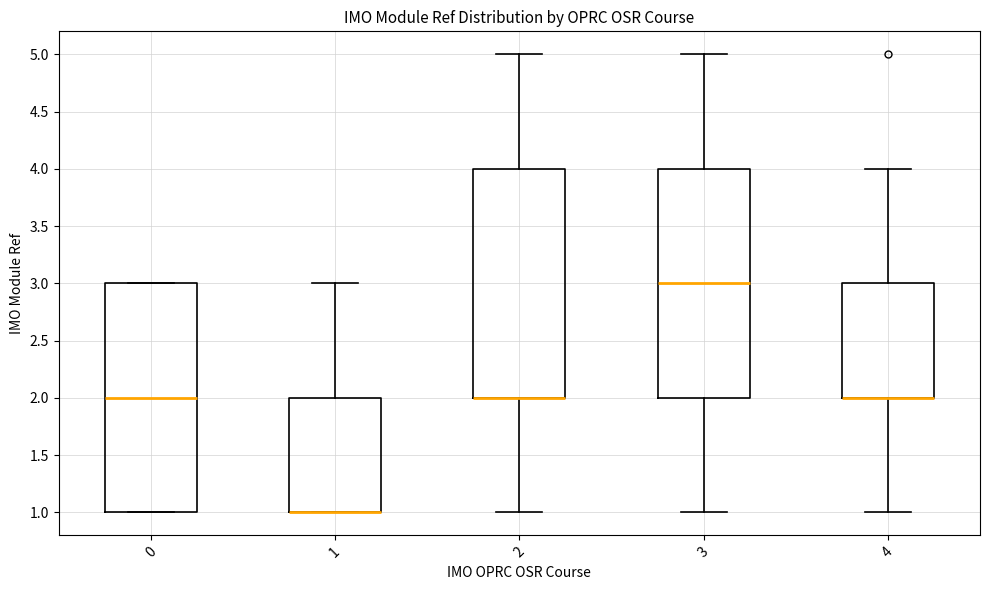

Reading left to right, transcribe this box plot: for each box, give where its median line is, the range the box spans, and where its two whiskers end, as read against the y-axis. The values are not printed on the chart, so give them approximately, as read against the axis.

0: median 2, box 1 to 3, whiskers 1 to 3
1: median 1 (drawn on the box's lower edge), box 1 to 2, whiskers 1 to 3
2: median 2 (drawn on the box's lower edge), box 2 to 4, whiskers 1 to 5
3: median 3, box 2 to 4, whiskers 1 to 5
4: median 2 (drawn on the box's lower edge), box 2 to 3, whiskers 1 to 4